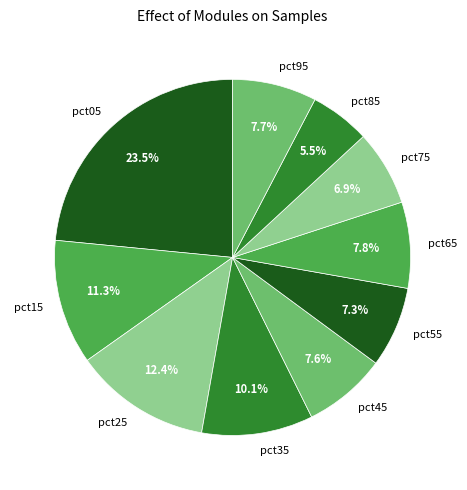

Does pct75 account for over 50% of the chart?

No